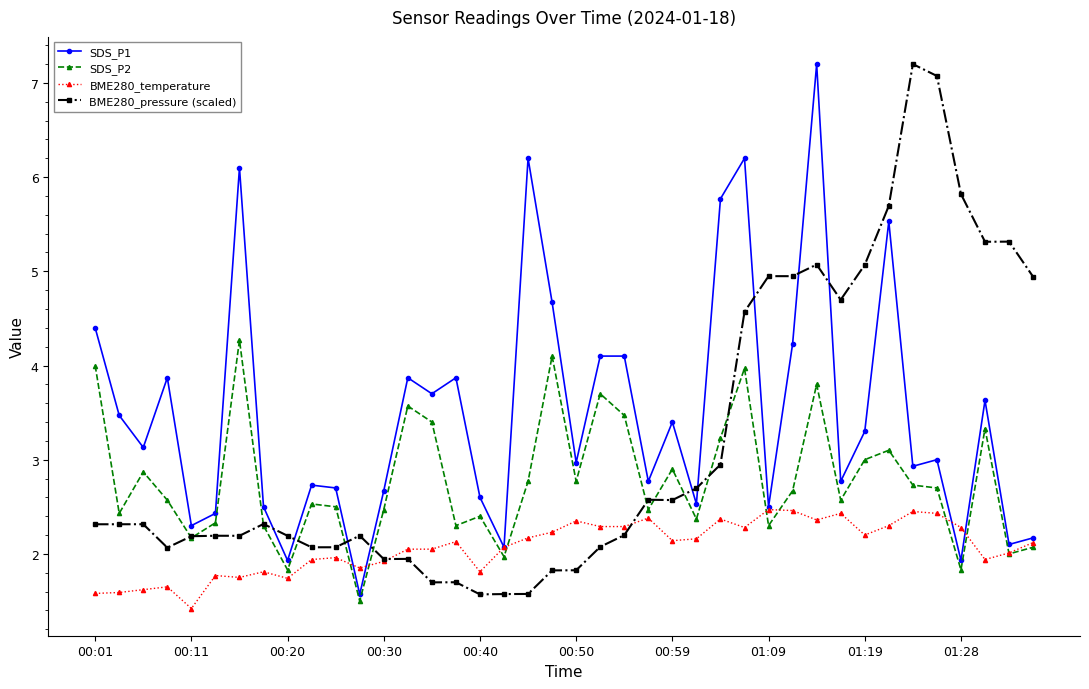

What is the minimum value for SDS_P1?

1.6